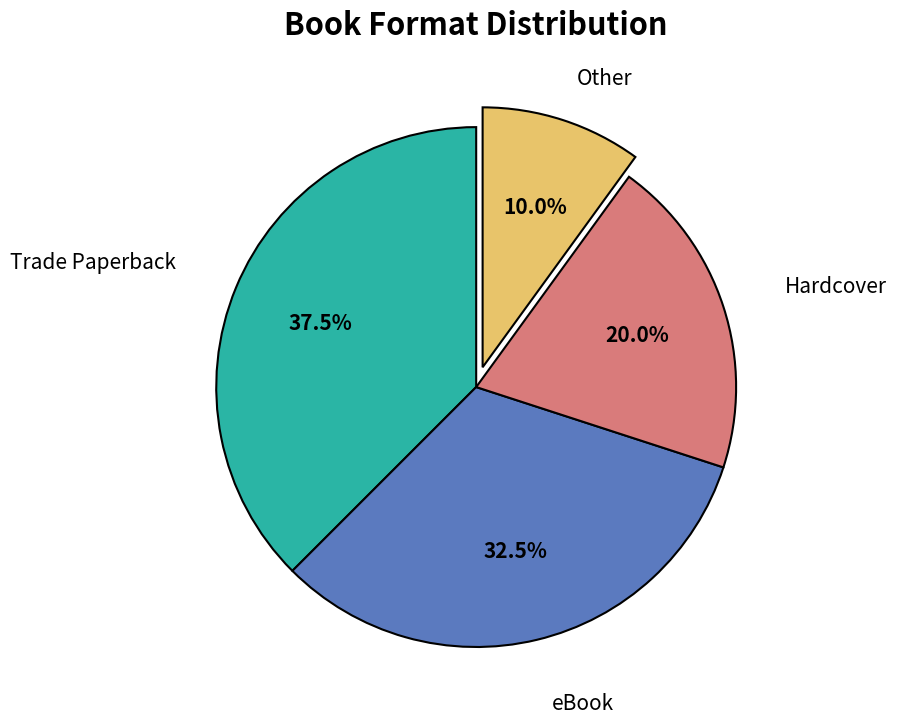

Is there any slice that represents more than half of the pie?

No